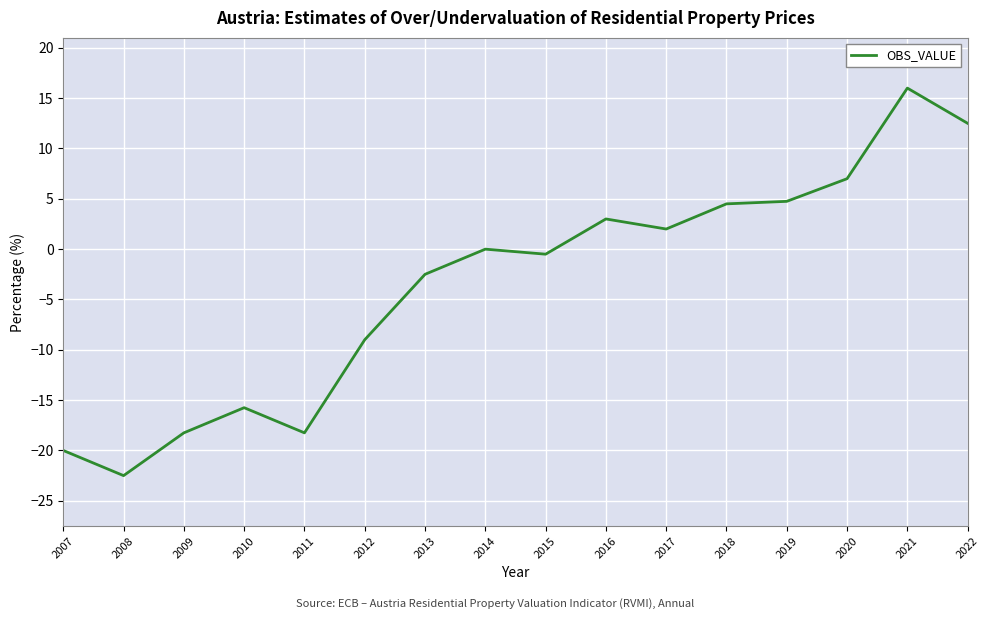

Which has a higher value, 2013 or 2008?

2013